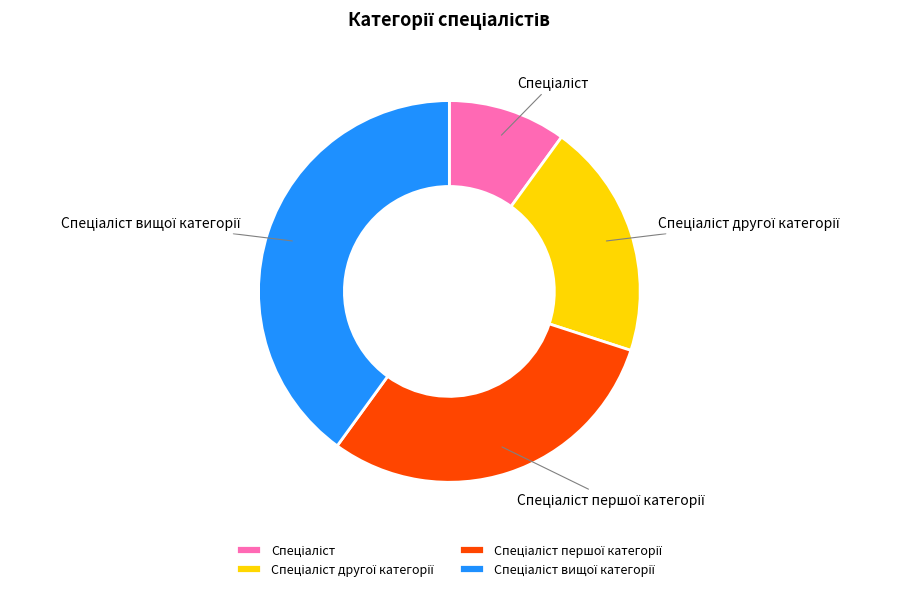

Is there any slice that represents more than half of the pie?

No